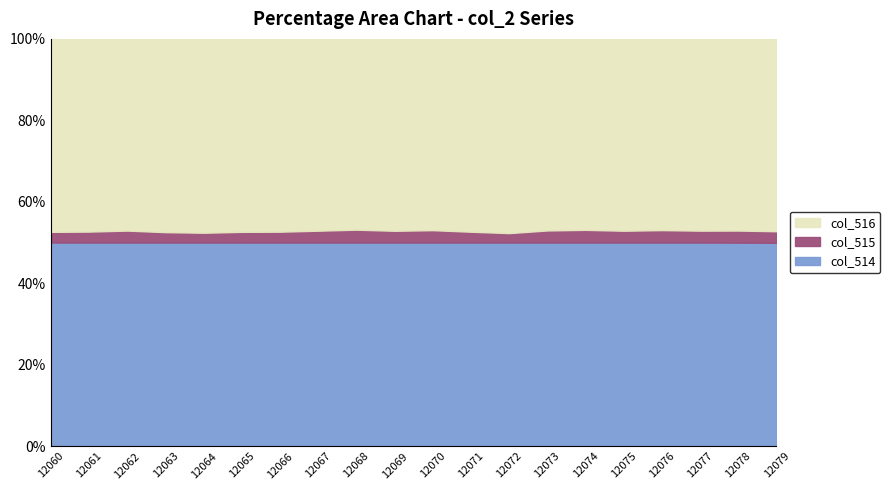

What is the minimum value for col_514?

25348